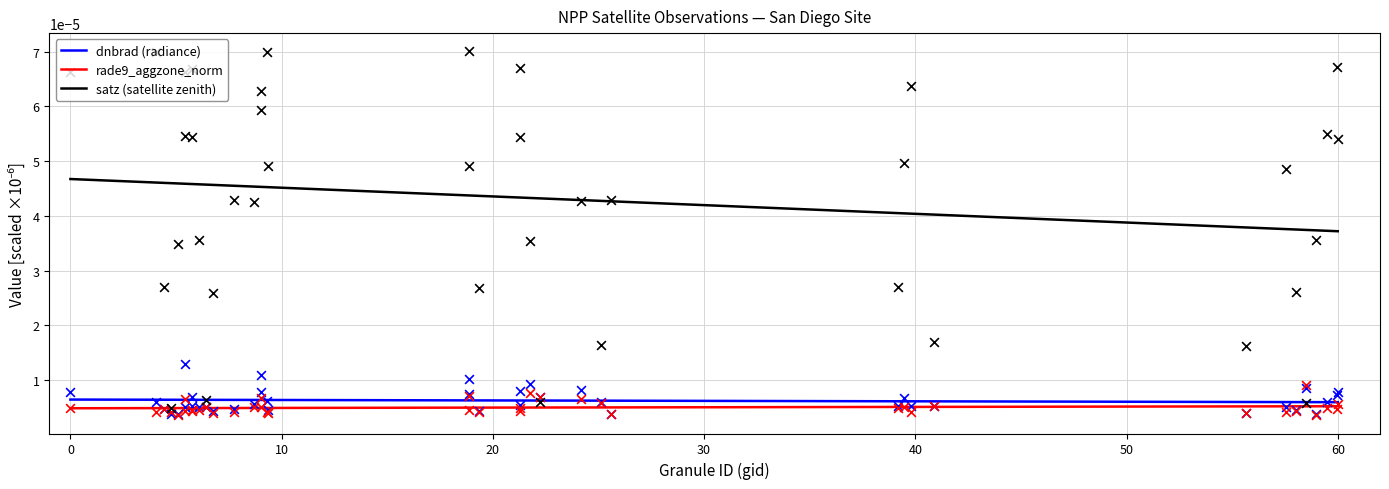

True or false: rade9_aggzone_norm and satz (satellite zenith) intersect in this chart.

False